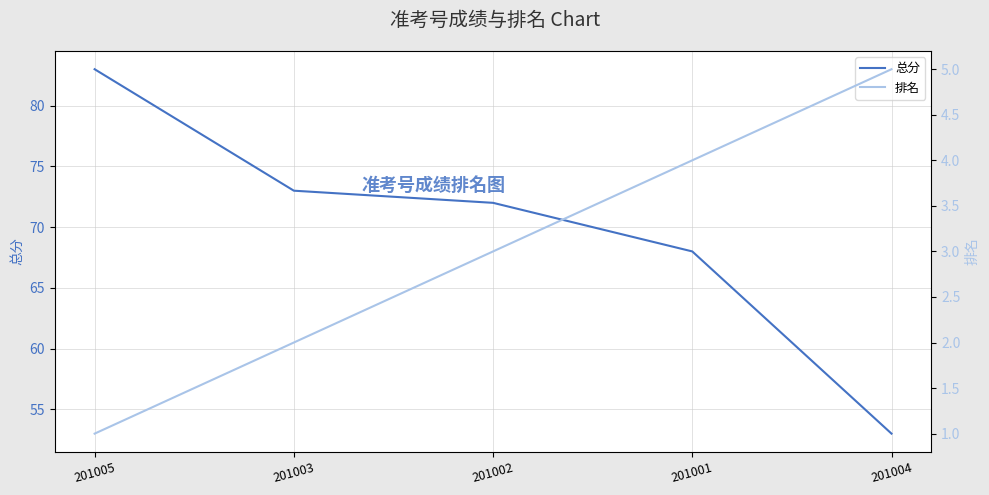

How many lines are shown in the chart?

2